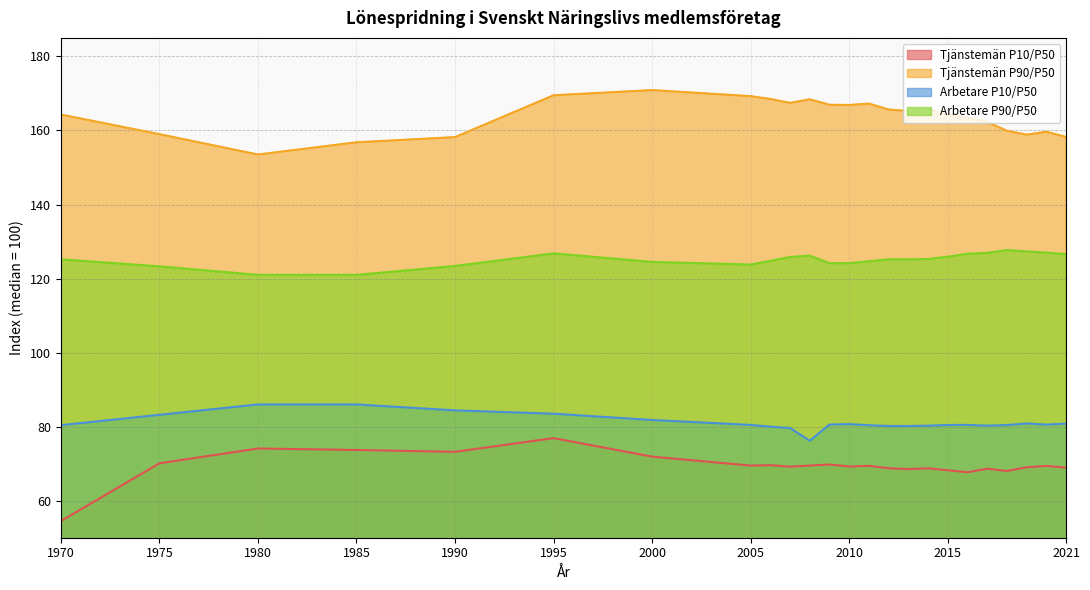

True or false: Arbetare P90/P50 and Tjänstemän P10/P50 intersect in this chart.

False